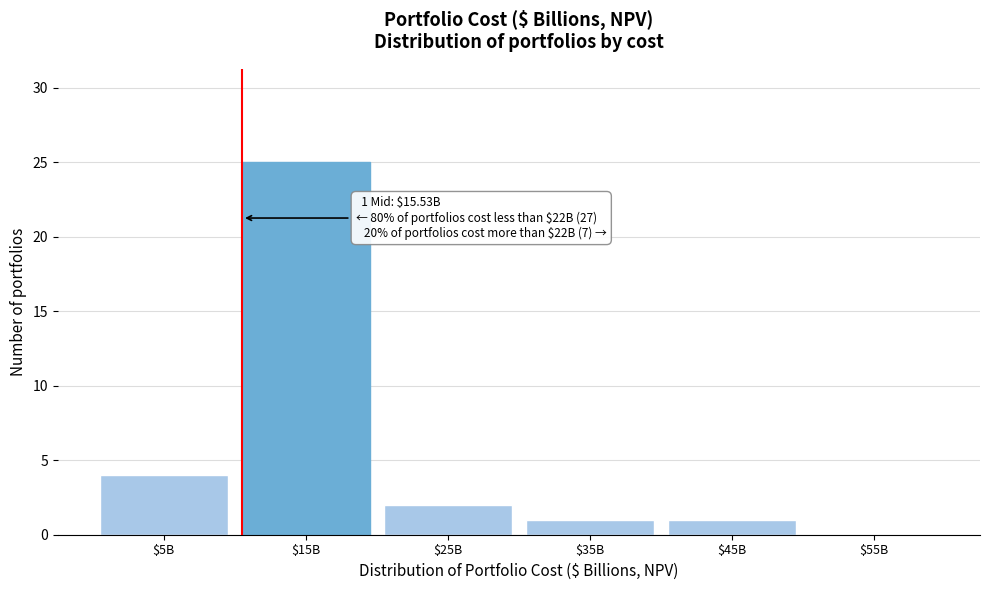

At which label is the value closest to 12?

$5B